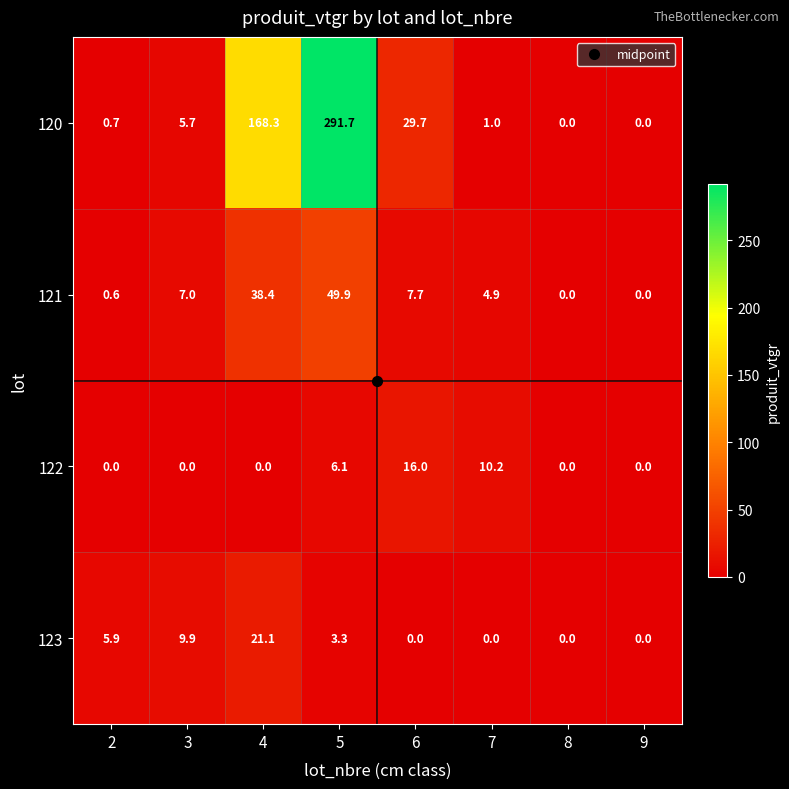

Which label corresponds to the largest value in the chart?

5